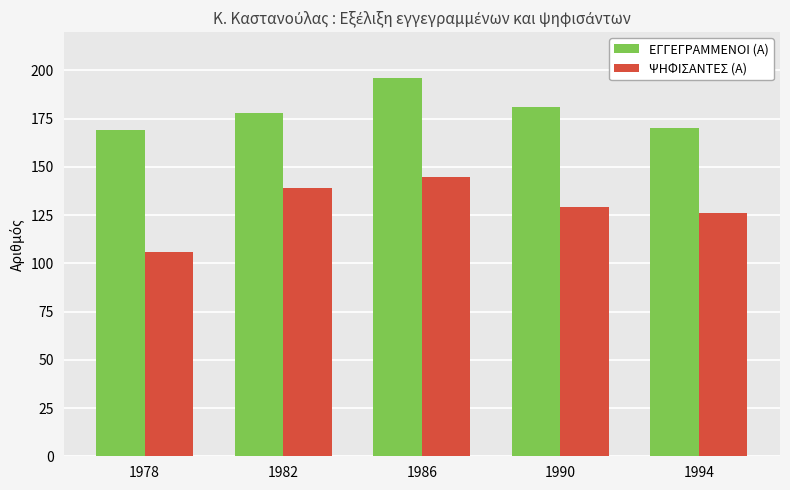

List the series in order of their overall mean, lowest first.

ΨΗΦΙΣΑΝΤΕΣ (Α), ΕΓΓΕΓΡΑΜΜΕΝΟΙ (Α)